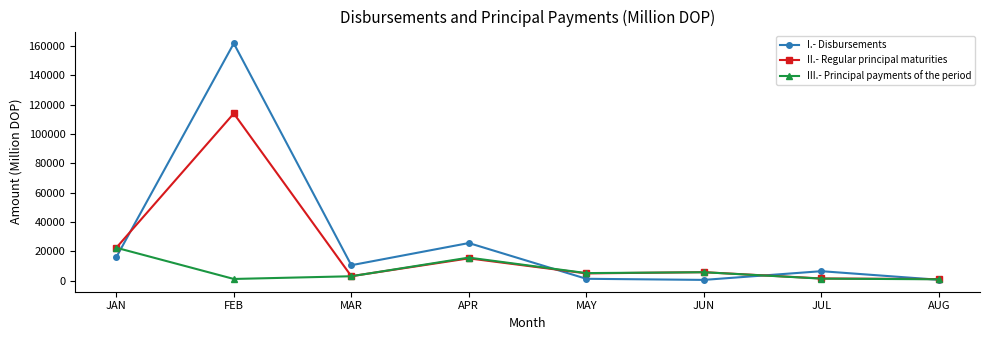

Is it true that II.- Regular principal maturities equals 38396.1 at JAN?

False